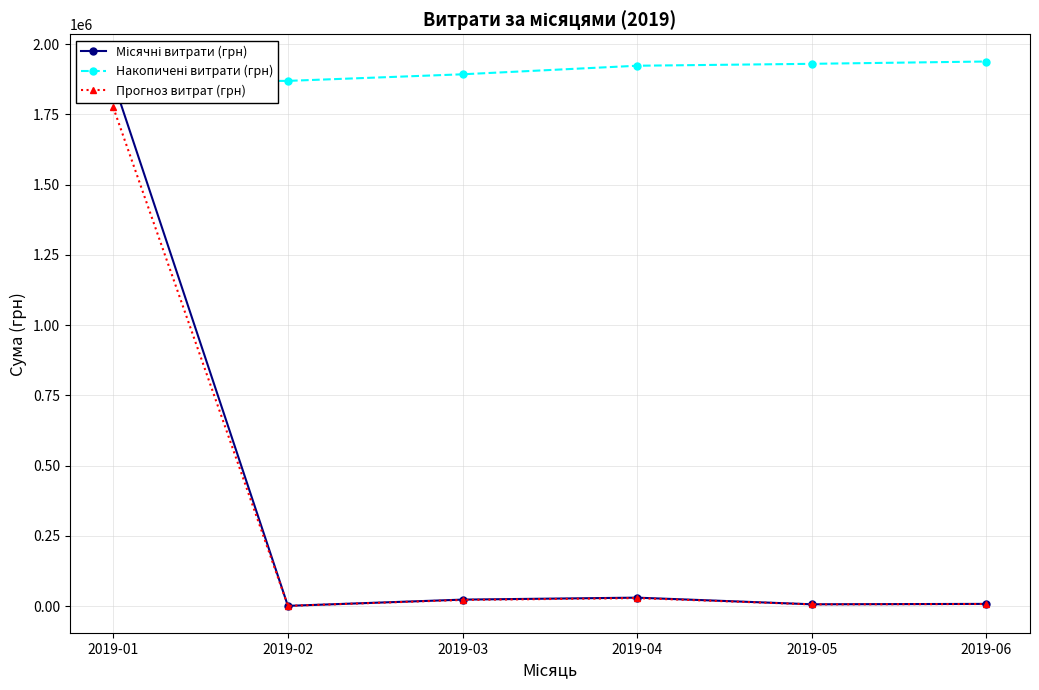

Which series changed the most between 2019-01 and 2019-05?

Місячні витрати (грн)